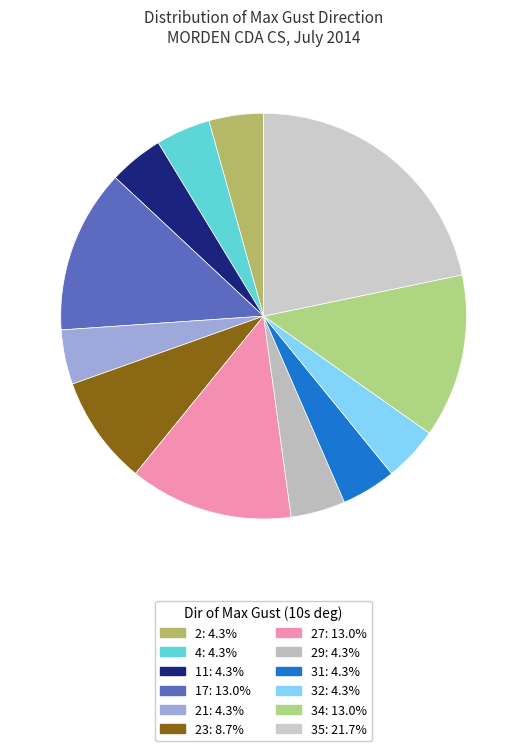

Count the number of slices in the pie.

12